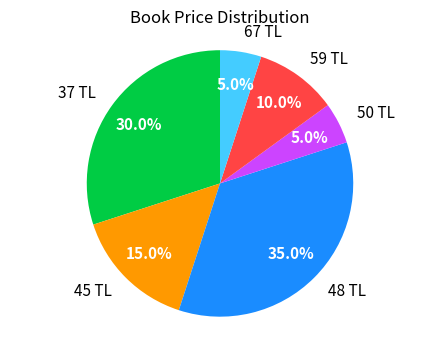

What is the largest slice in the pie chart?

48 TL